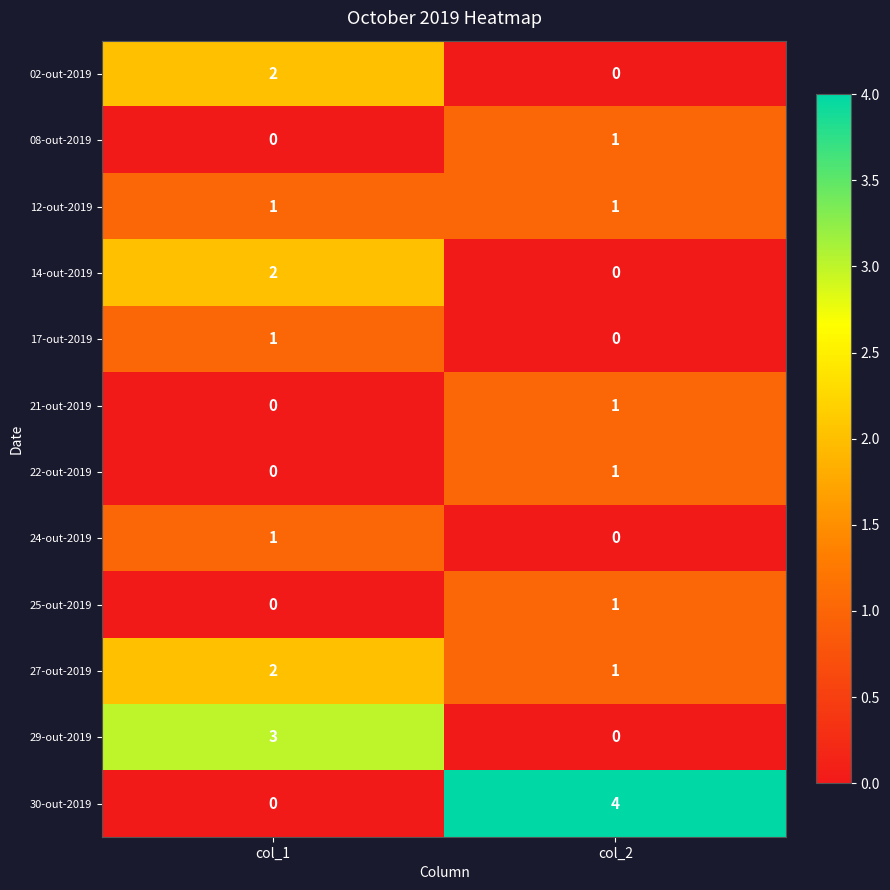

What is the difference between the maximum and minimum values in the 30-out-2019 series?

4